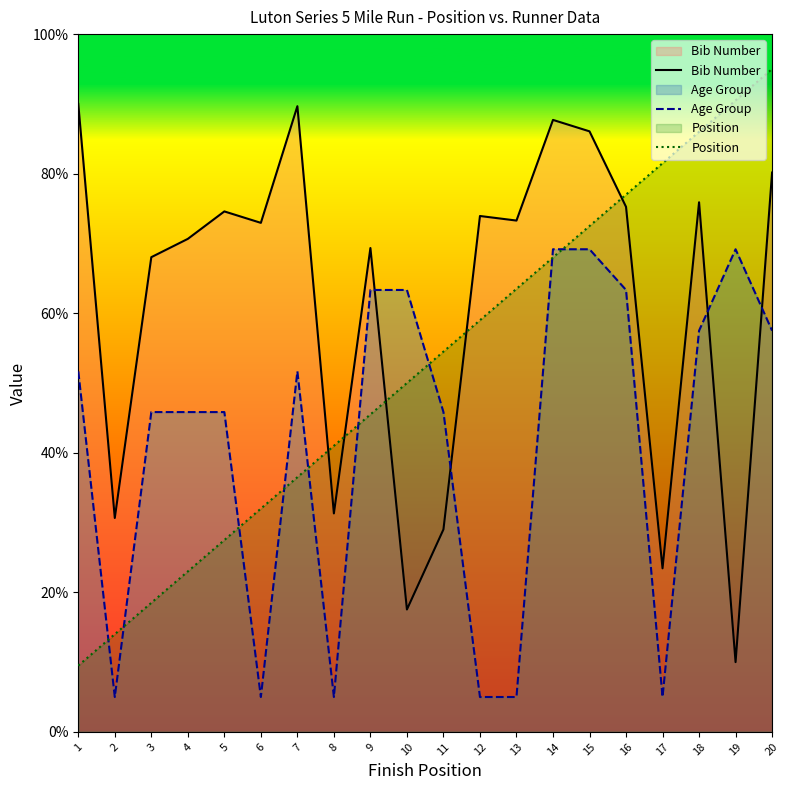

What is the value of the Age Group point at the 11th from the left?

45.8